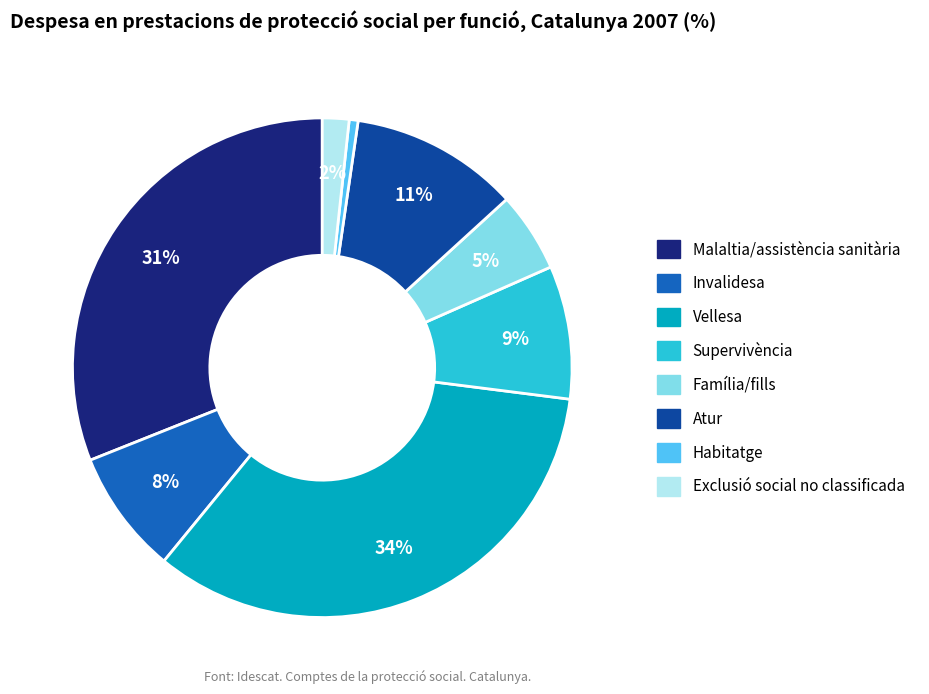

To the nearest percent, what portion does Malaltia/assistència sanitària represent?

31%